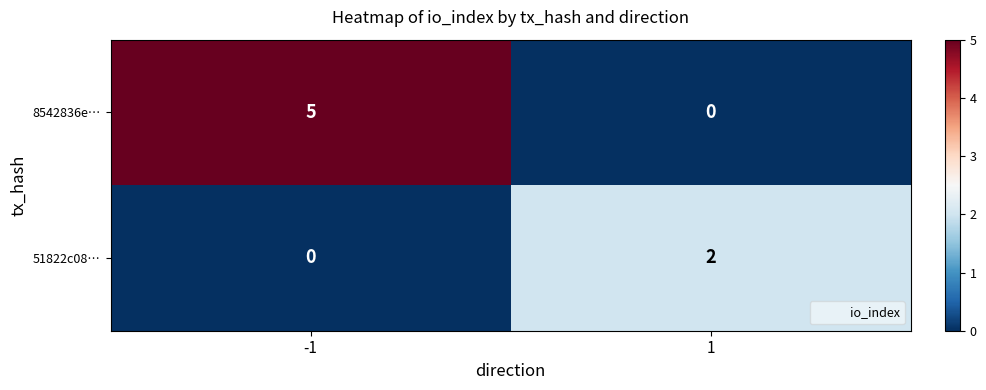

Which series changed the most between -1 and 1?

8542836e…